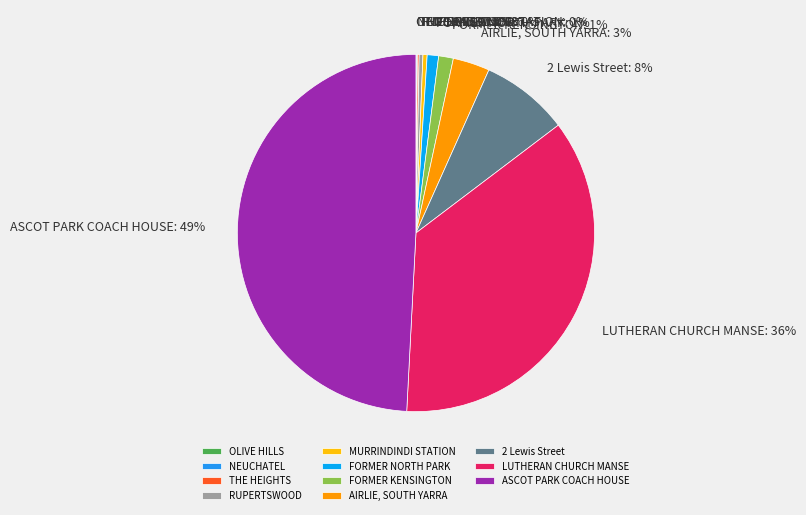

Which slice is the largest?

ASCOT PARK COACH HOUSE